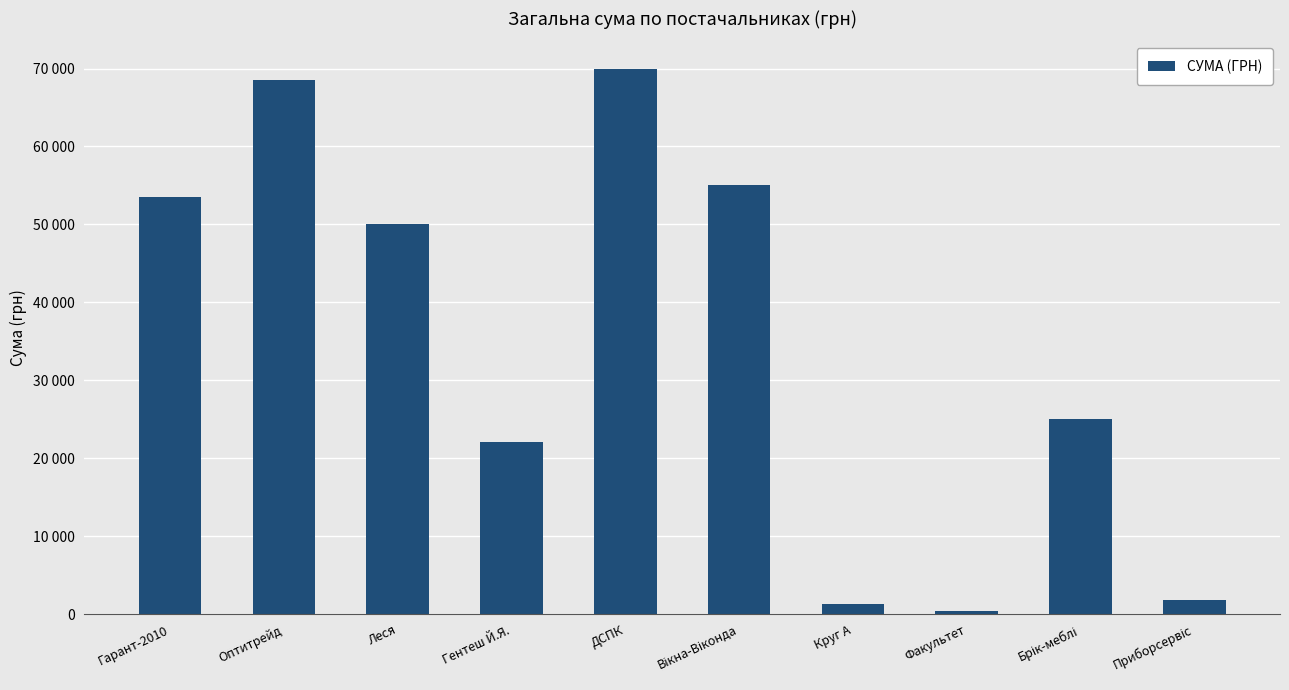

Which category has the lowest value across all series?

Факультет